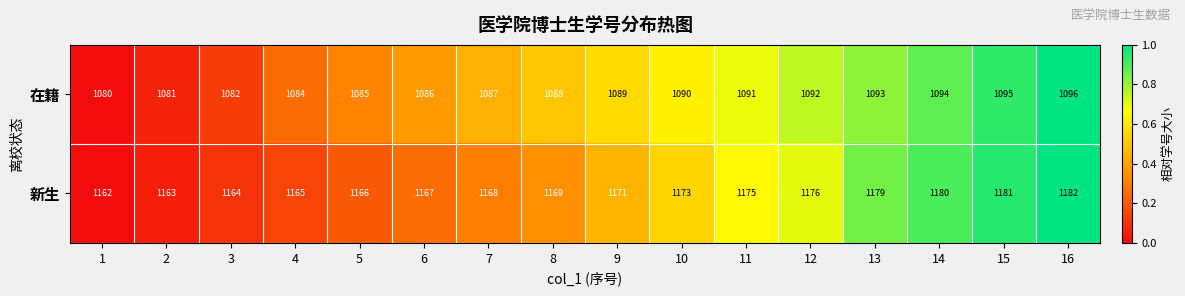

What is the difference between the 在籍 values at 1 and 8?

8